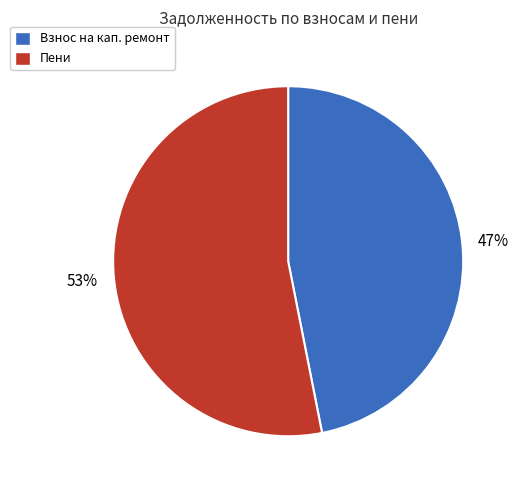

Count the number of slices in the pie.

2